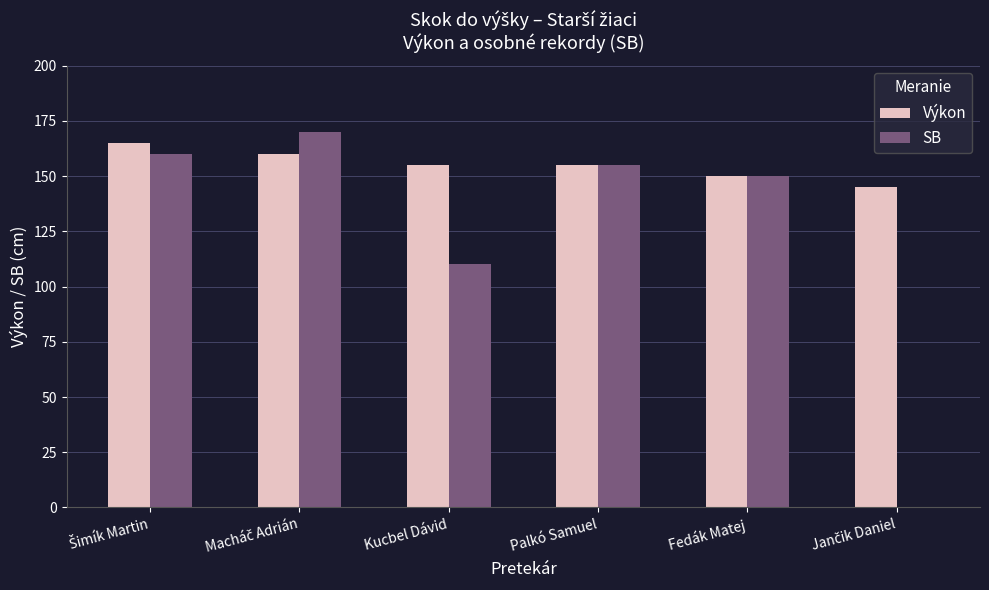

What is the sum of all Výkon values?

930